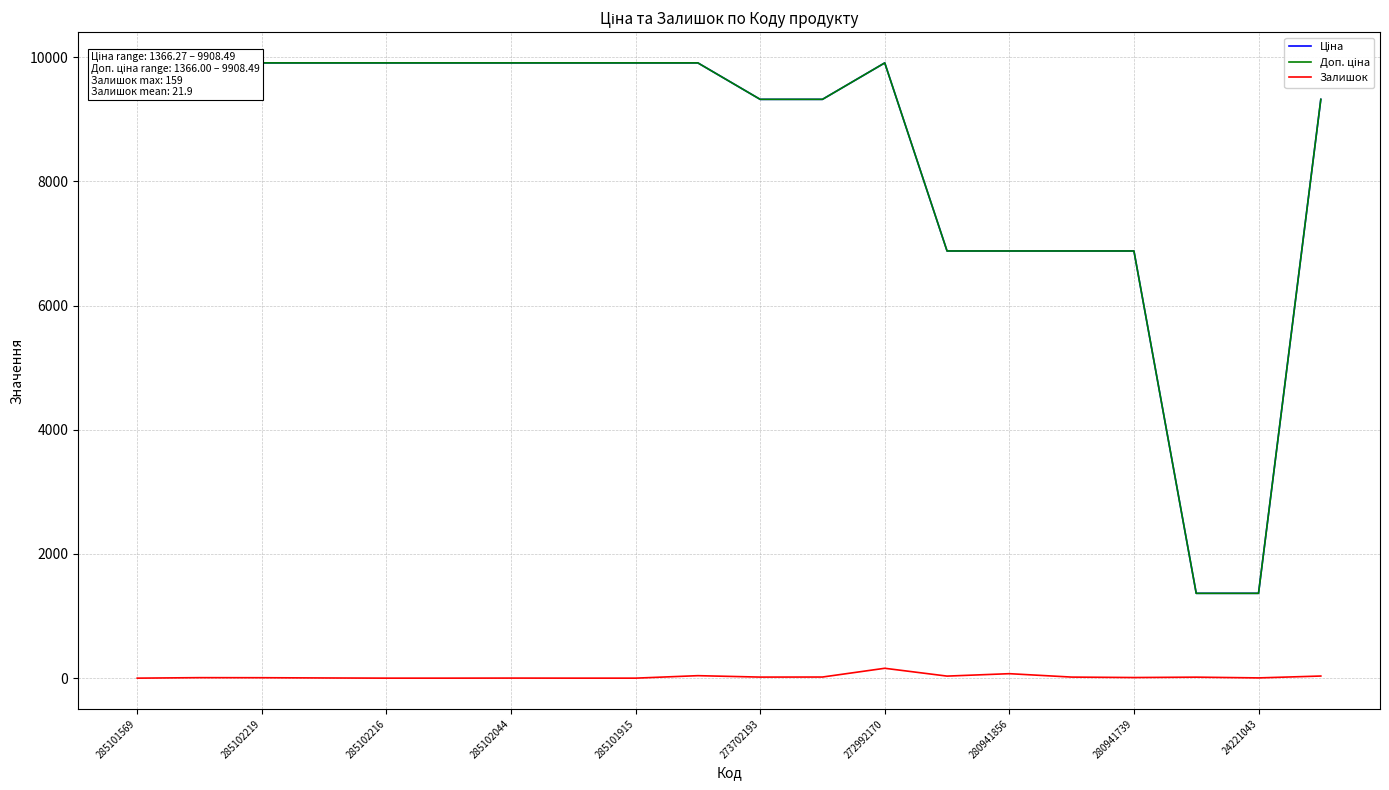

The value of Залишок at 285102216 is 107.3. True or false?

False